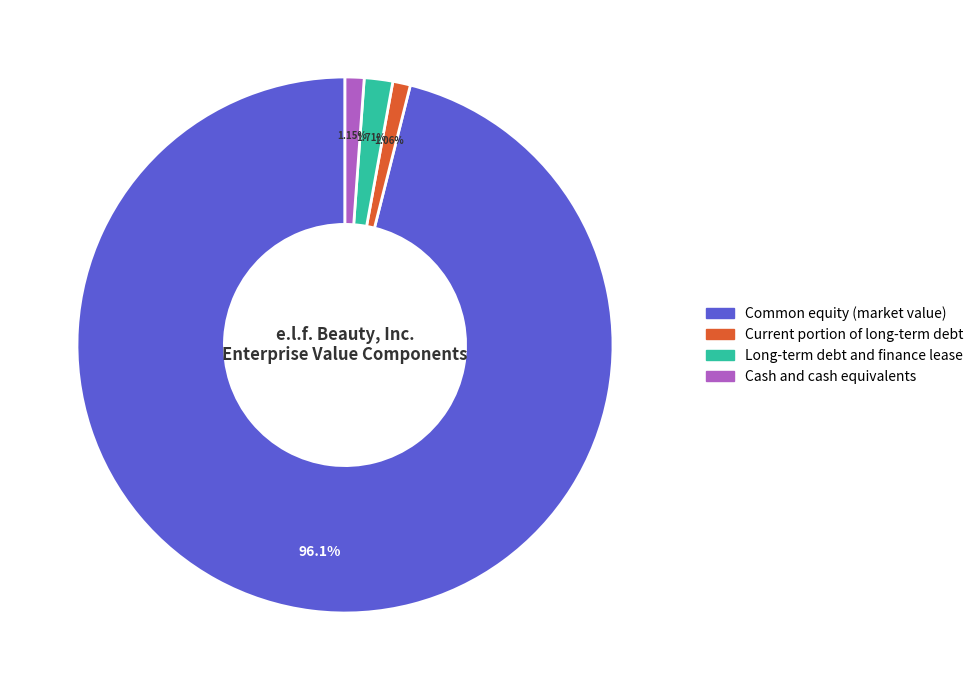

Combined, do Common equity (market value) and Current portion of long-term debt account for over 50%?

Yes